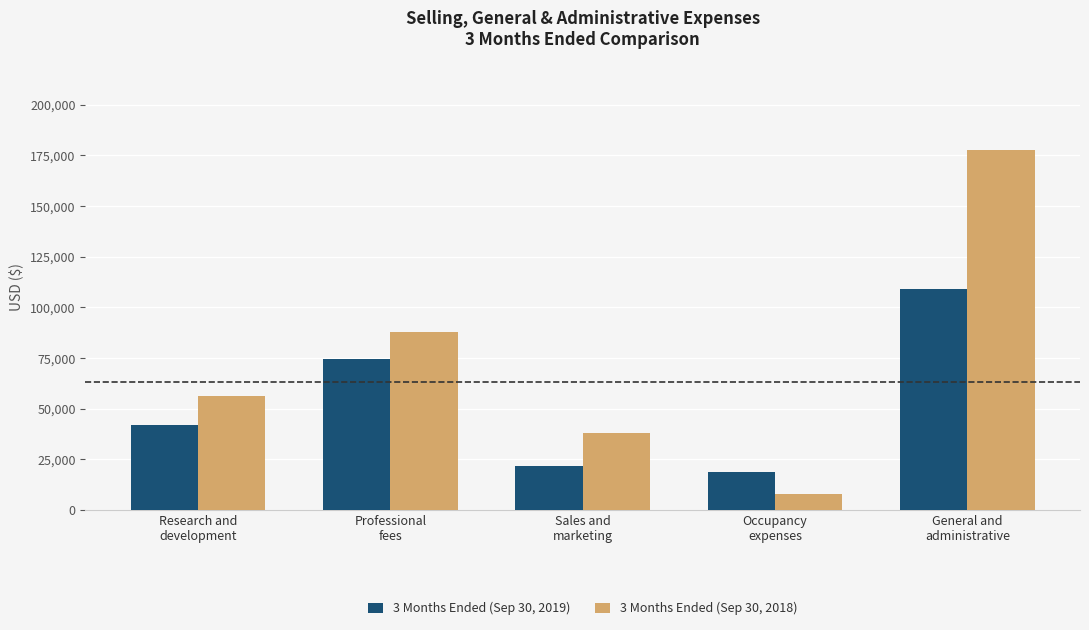

Which category has the highest value in the 3 Months Ended (Sep 30, 2019) series?

General and
administrative